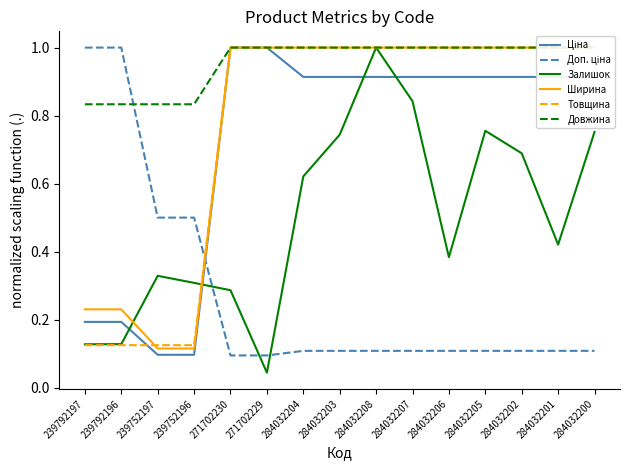

Rank the series at 239752196 from lowest to highest value.

Ціна, Ширина, Товщина, Залишок, Доп. ціна, Довжина